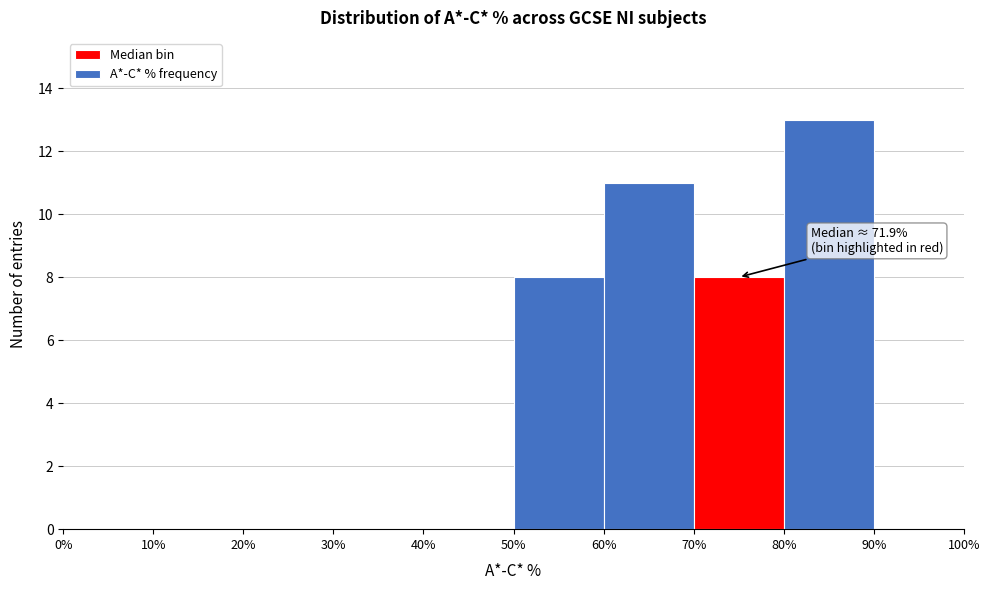

Over which range of the x-axis is the bar tallest?

80% to 90%